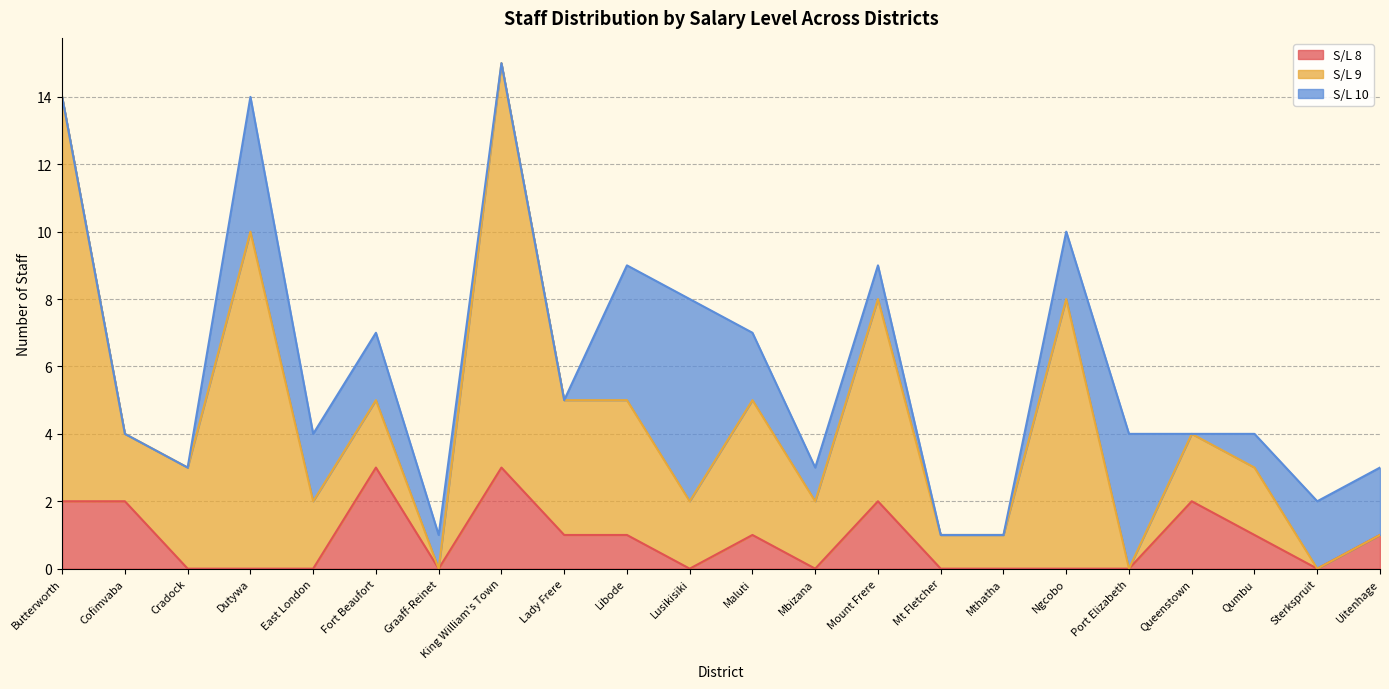

How many distinct data groups are displayed?

3